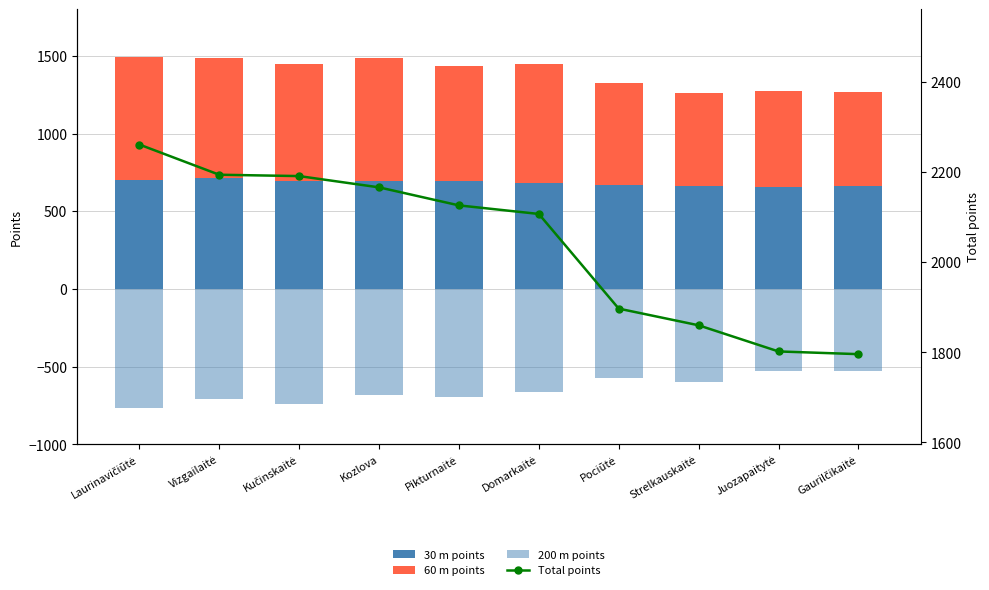

True or false: 30 m points has a value of 672 at Pociūtė.

True